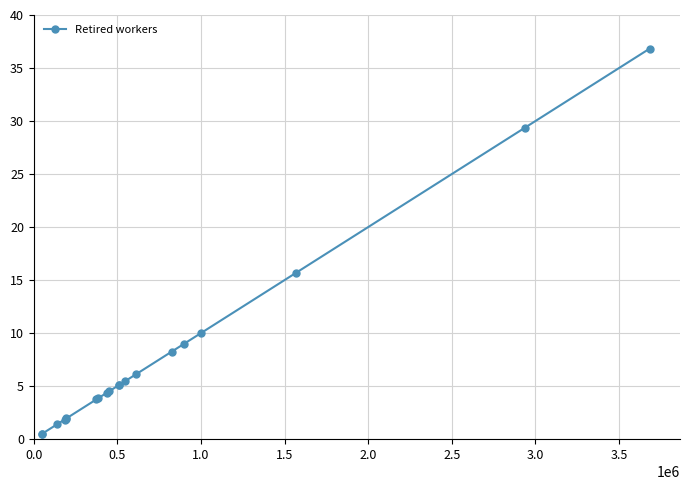

What is the value of the 8th point from the left?

3.9